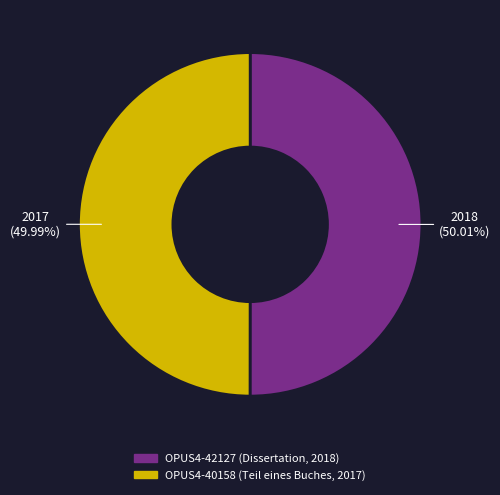

Does any single category account for the majority?

Yes